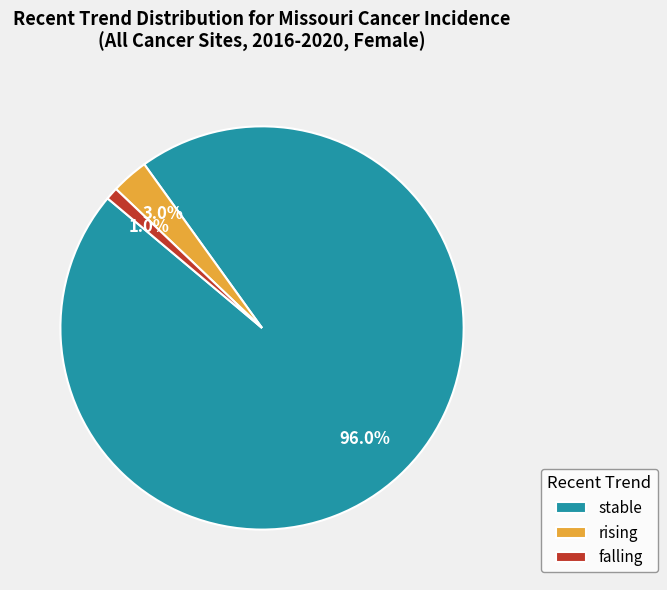

Which has a higher value, rising or falling?

rising